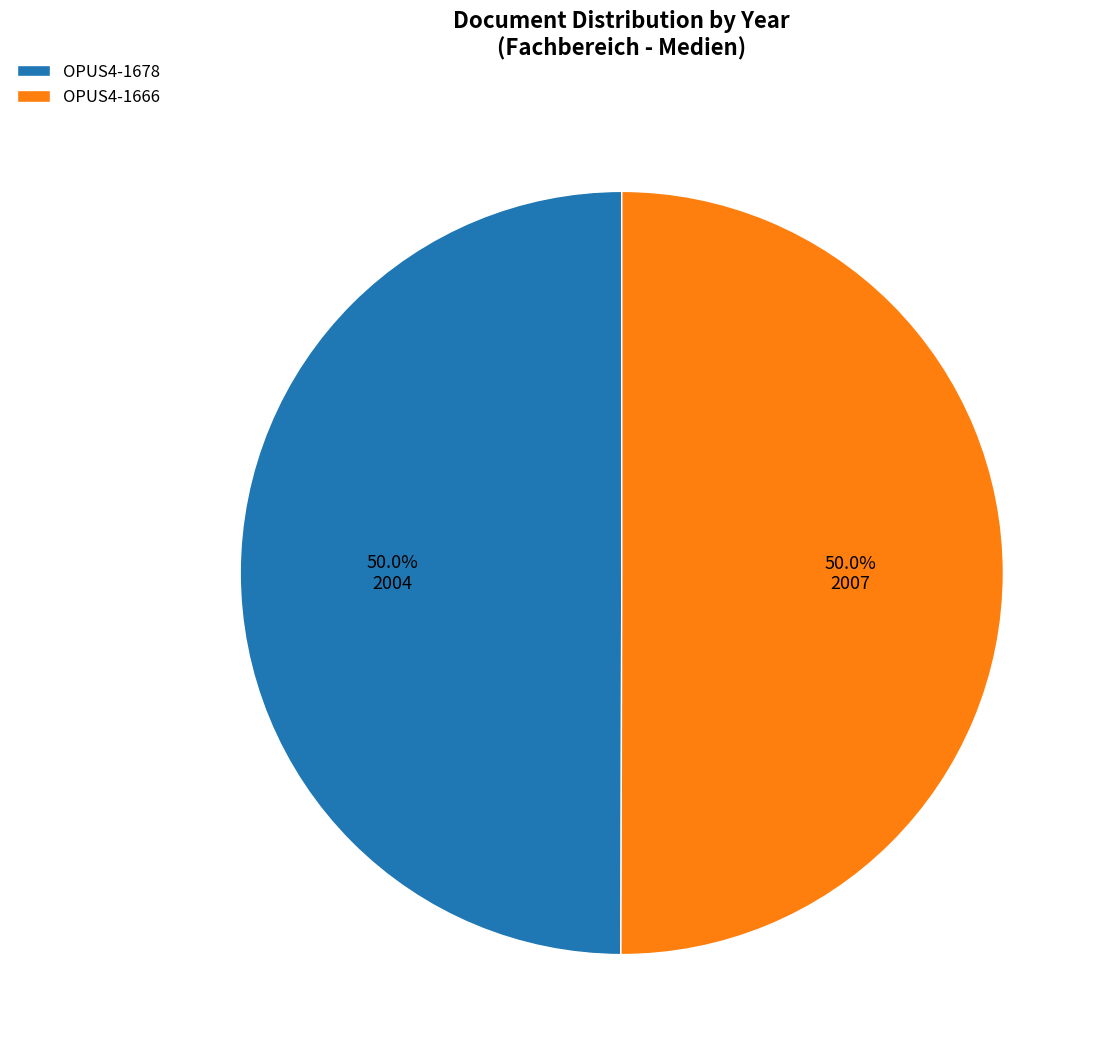

What percentage is NOT represented by OPUS4-1678?

50.0%